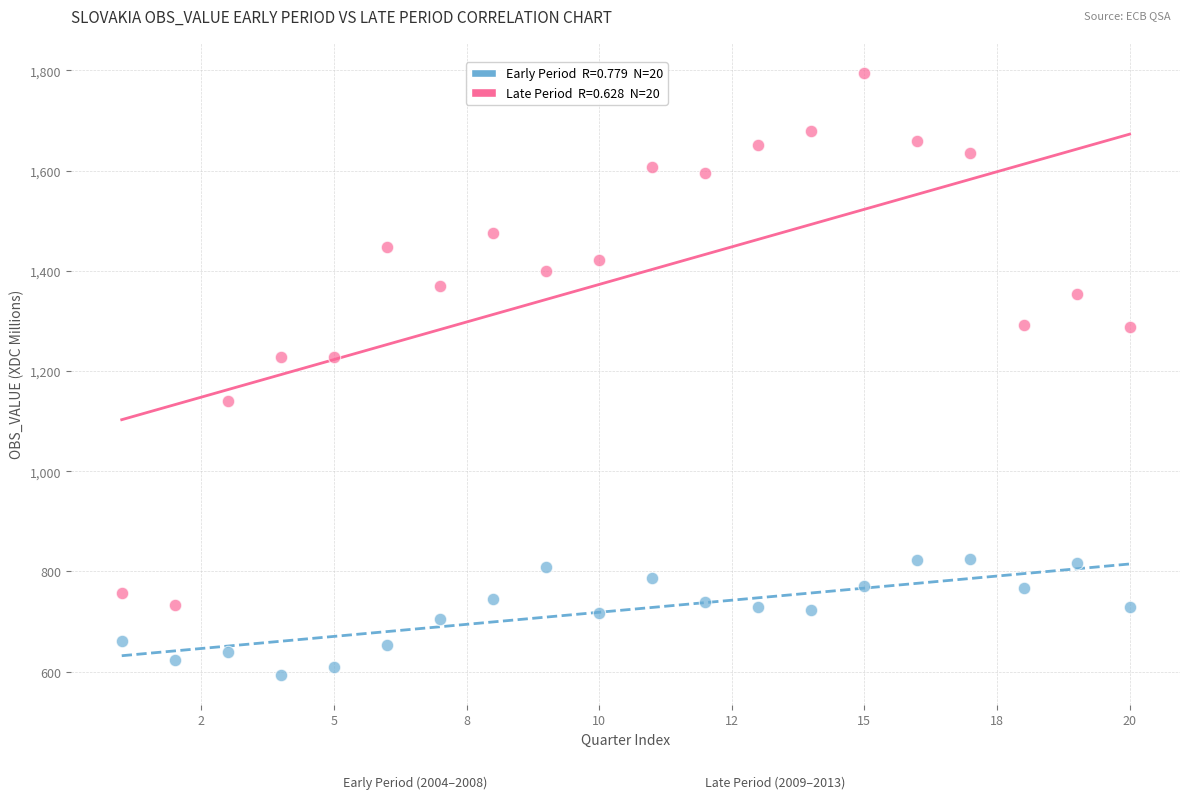

Across all data points, what is the range of X values (max minus min)?

19.0